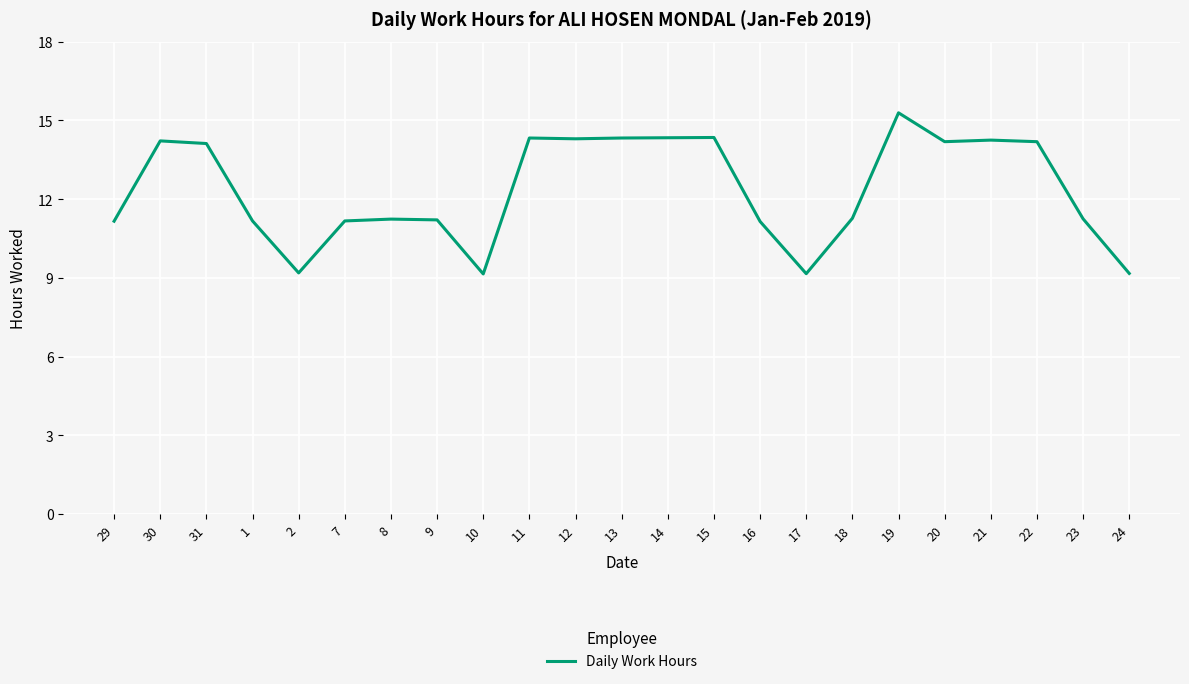

What is the difference between the second highest and minimum values?

5.2